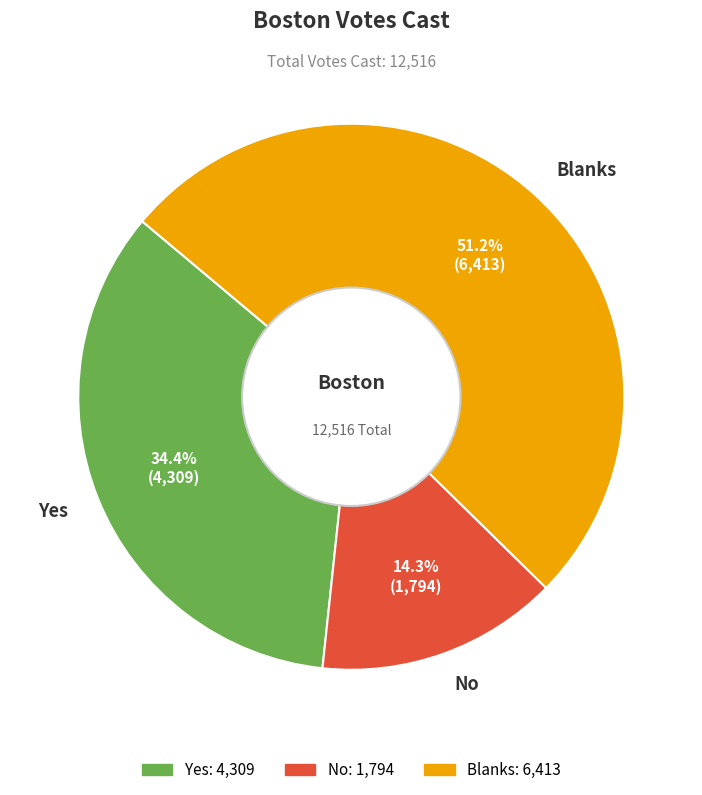

To the nearest percent, what percentage of the pie is Yes?

34%